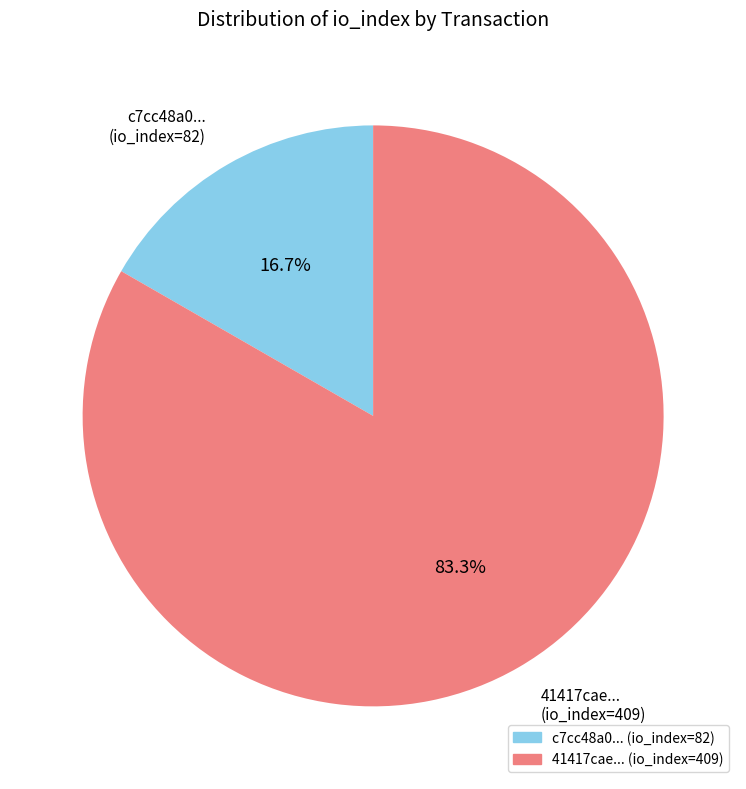

Does any single category account for the majority?

Yes